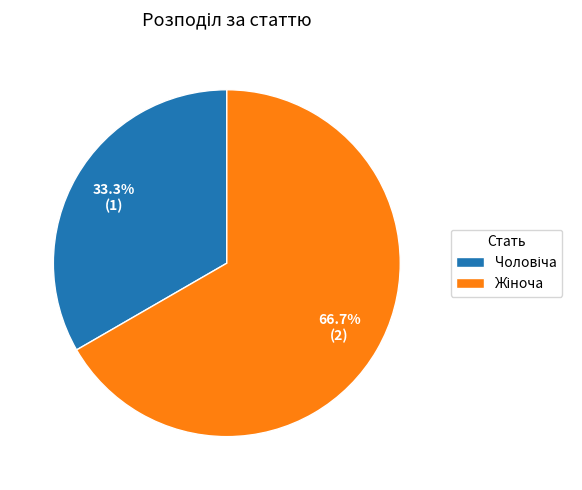

Is there a majority slice in this chart?

Yes